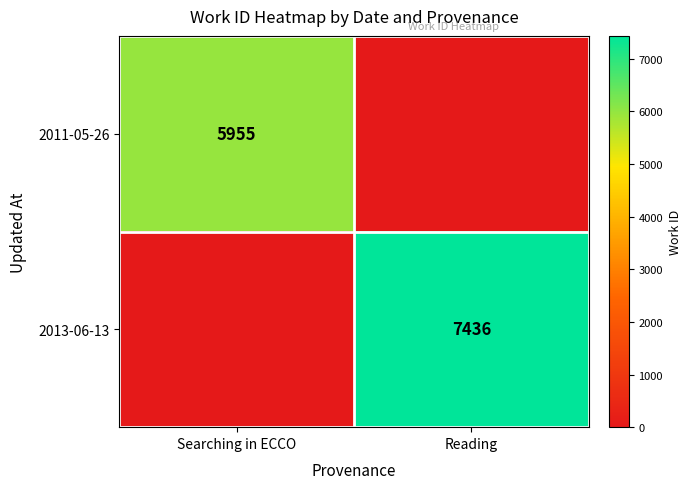

The 2011-05-26 series shows 5955 at Searching in ECCO. True or false?

True